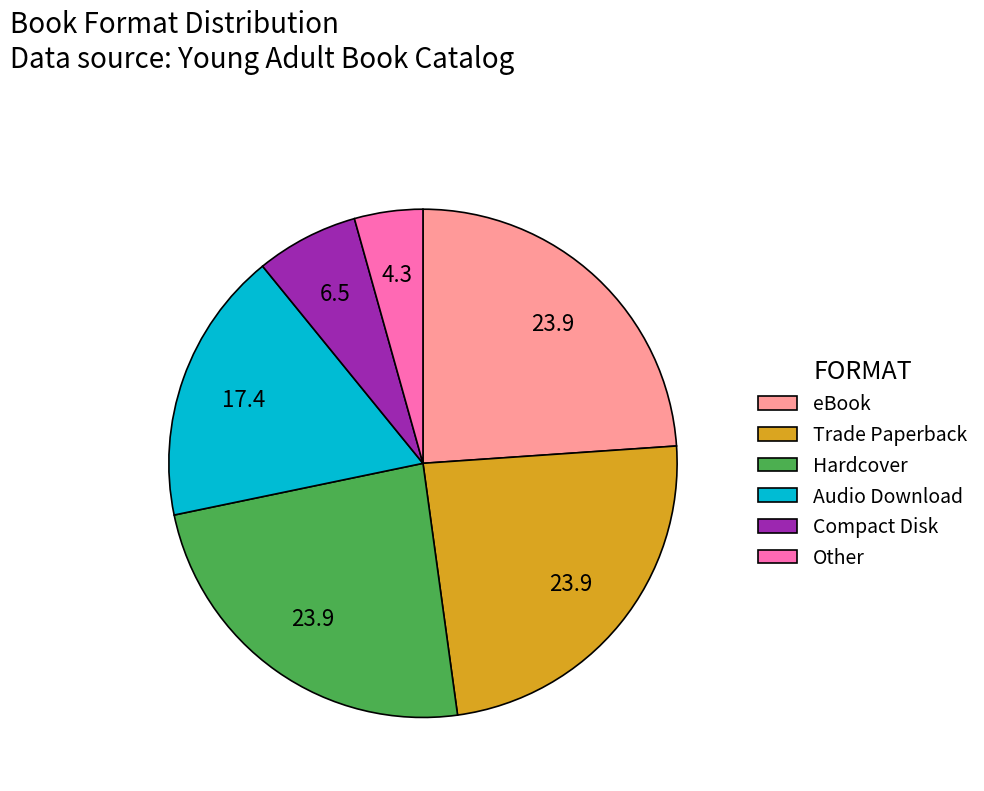

What is the smallest slice in the pie chart?

Other